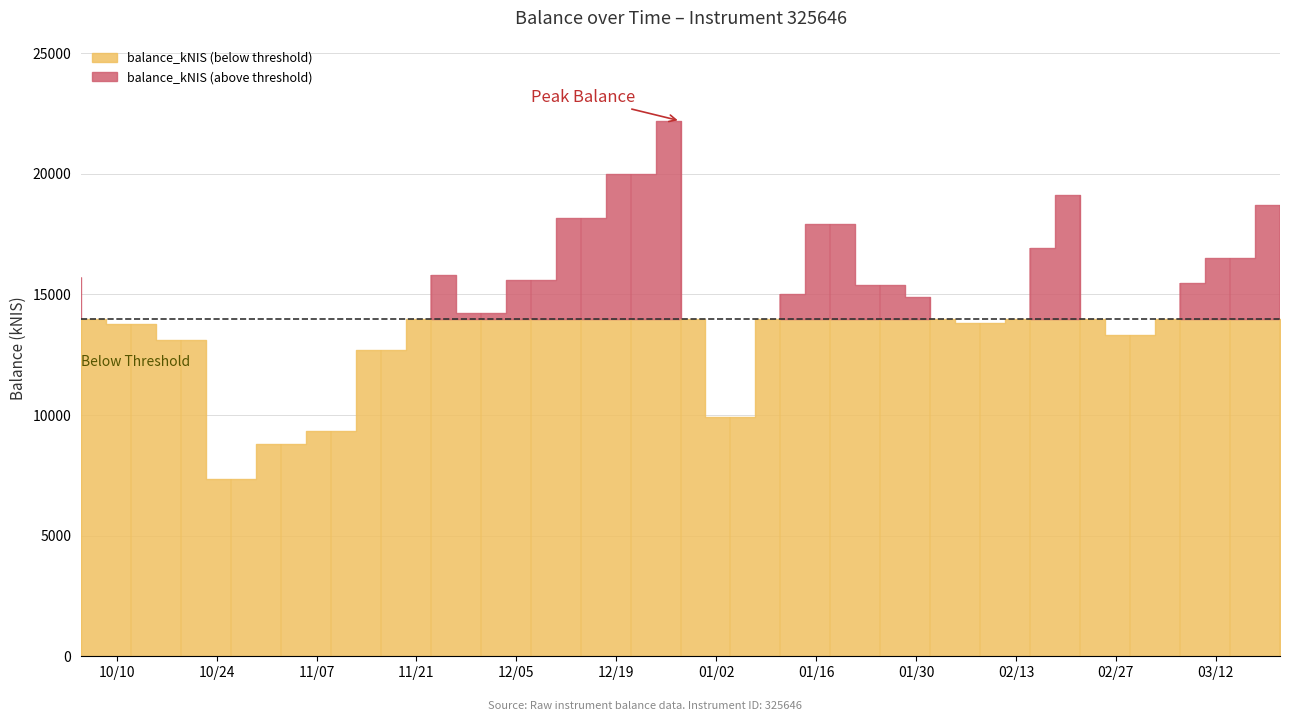

How many lines are shown in the chart?

1